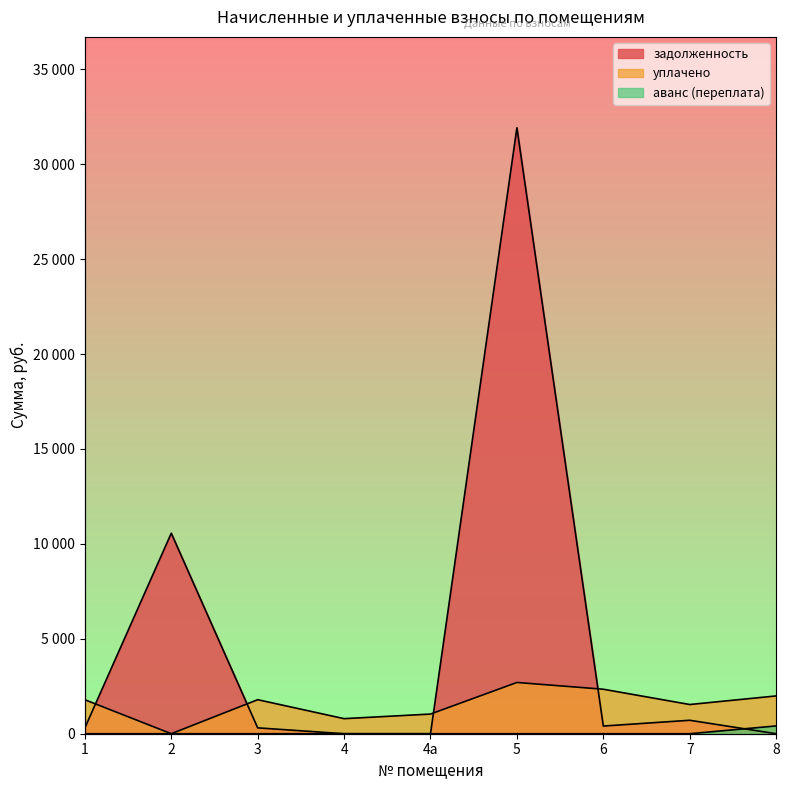

At which label does уплачено reach its peak?

5